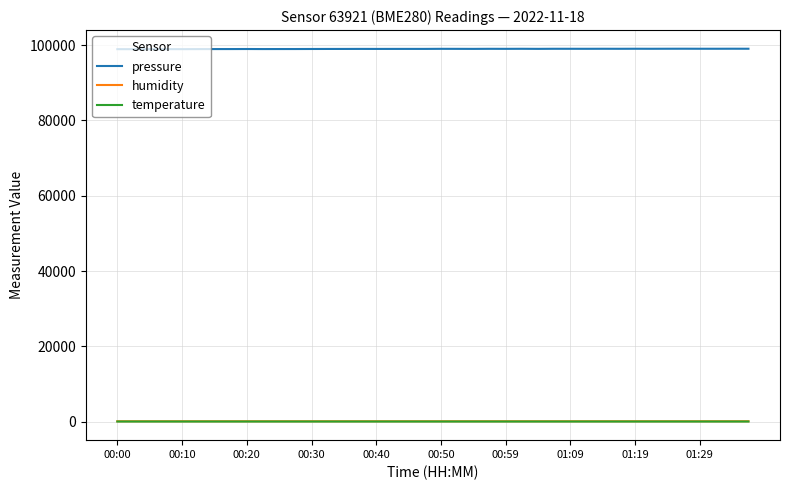

What is the minimum value for pressure?

98950.5